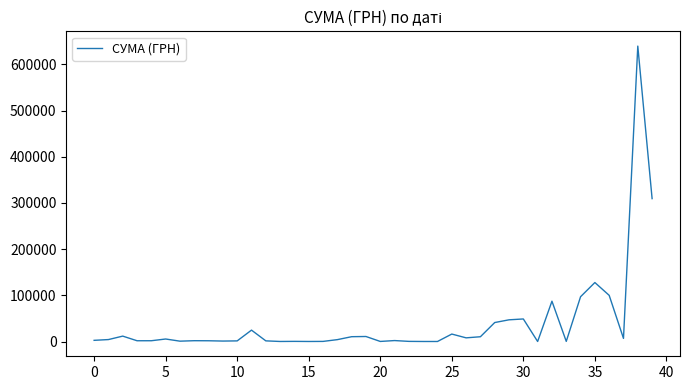

Is this an area chart (filled region under the line)?

No